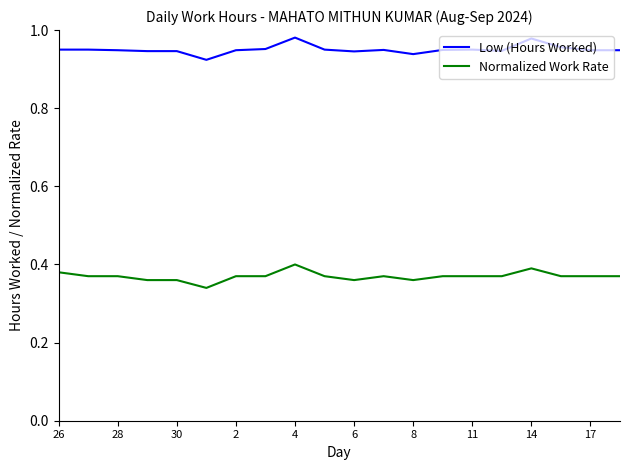

Count the number of data series in this chart.

2